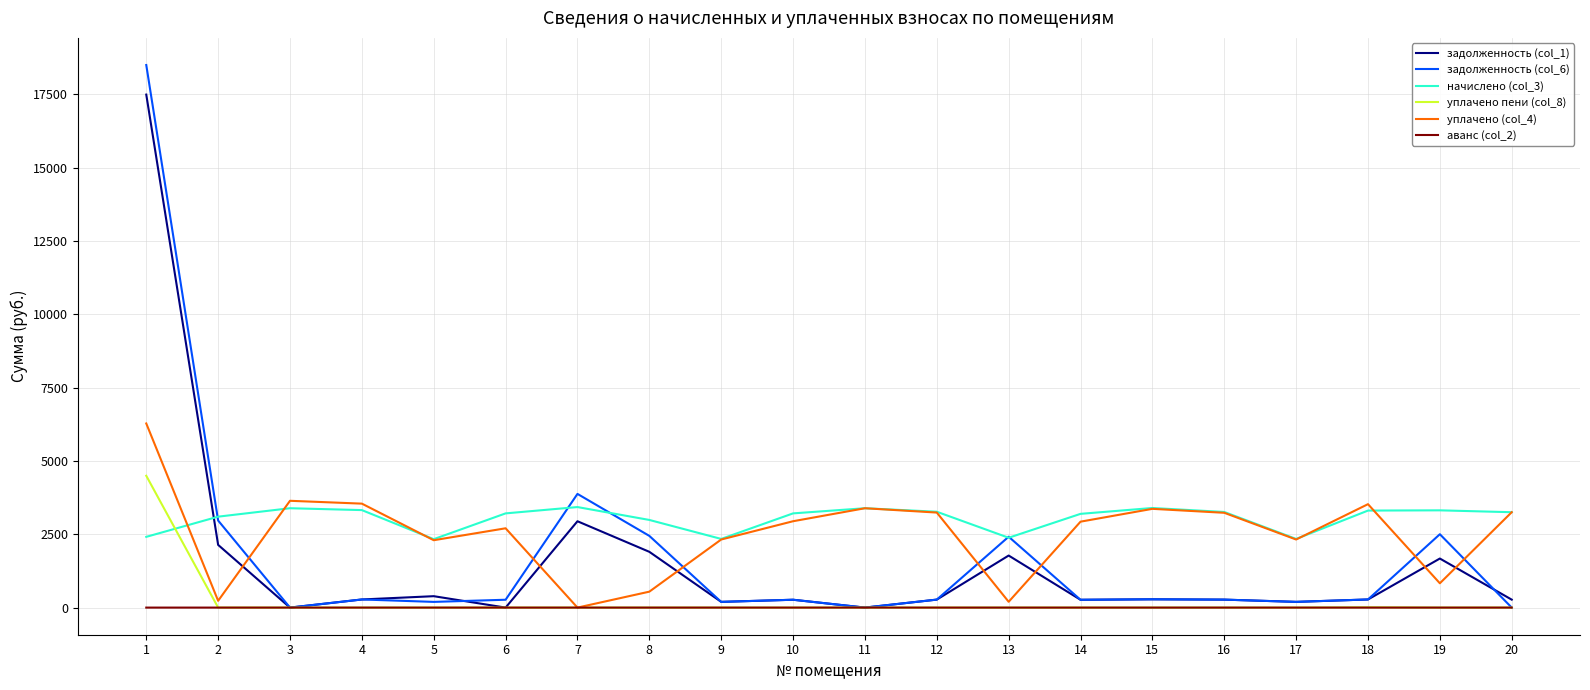

What is the difference between the maximum and minimum values in the уплачено (col_4) series?

6279.2